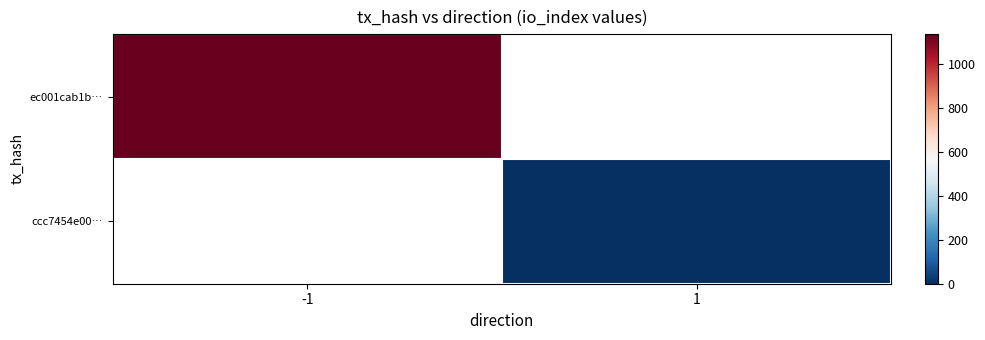

Where is ec001cab1b… nearest to the value 1137?

-1